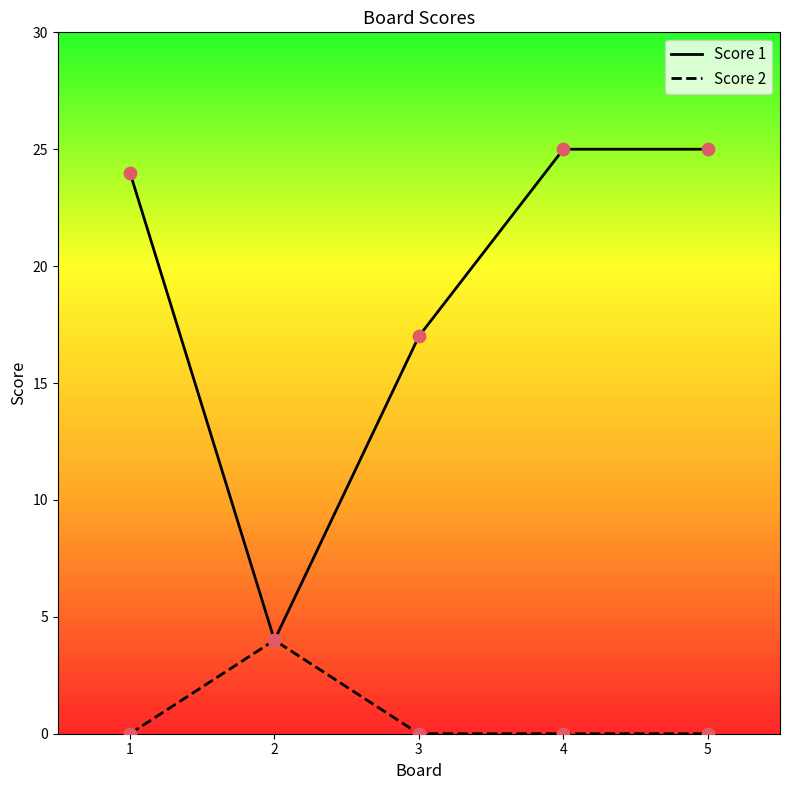

What are all the series names shown in the legend?

Score 1, Score 2